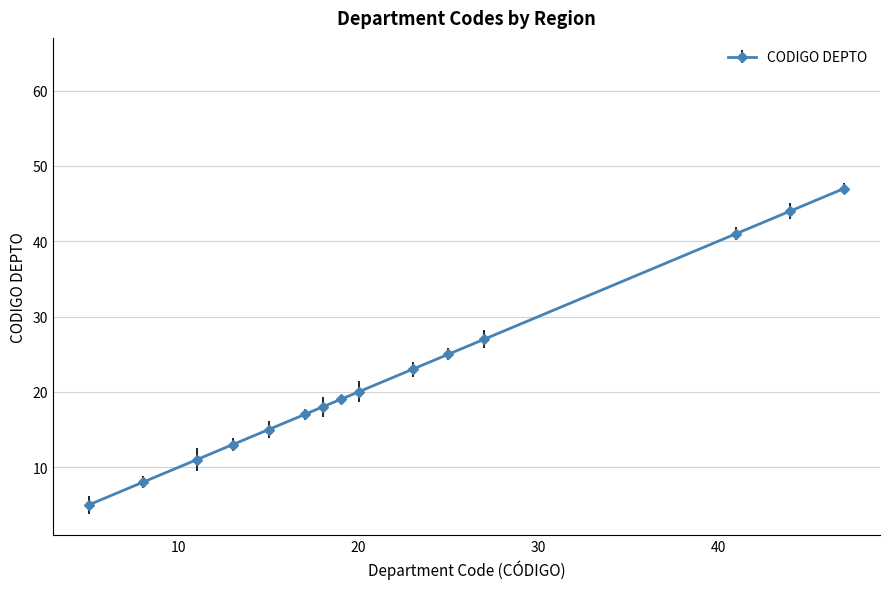

How many values are below 19?

7